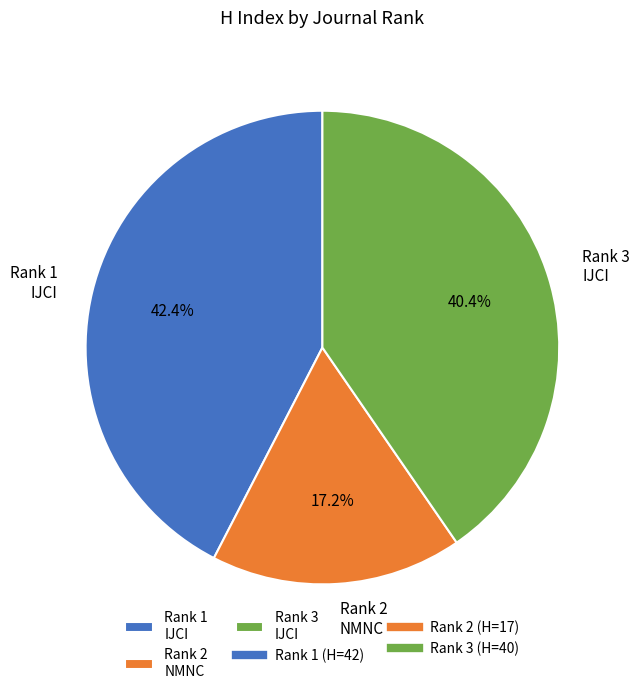

Combined, do Rank 2 NMNC and Rank 3 IJCI account for over 50%?

Yes